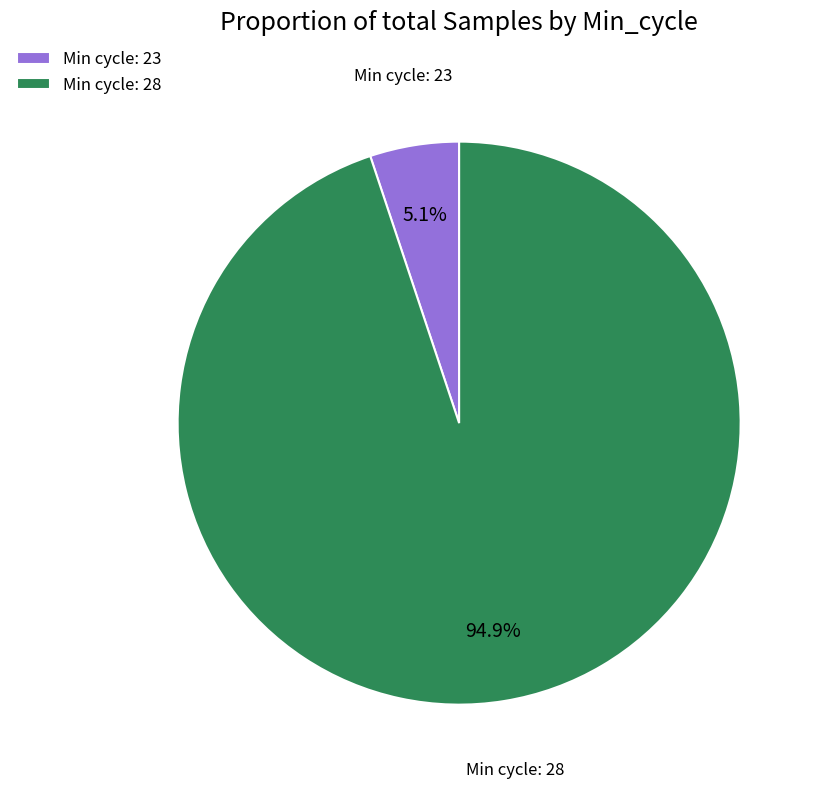

Does Min cycle: 23 account for over 50% of the chart?

No